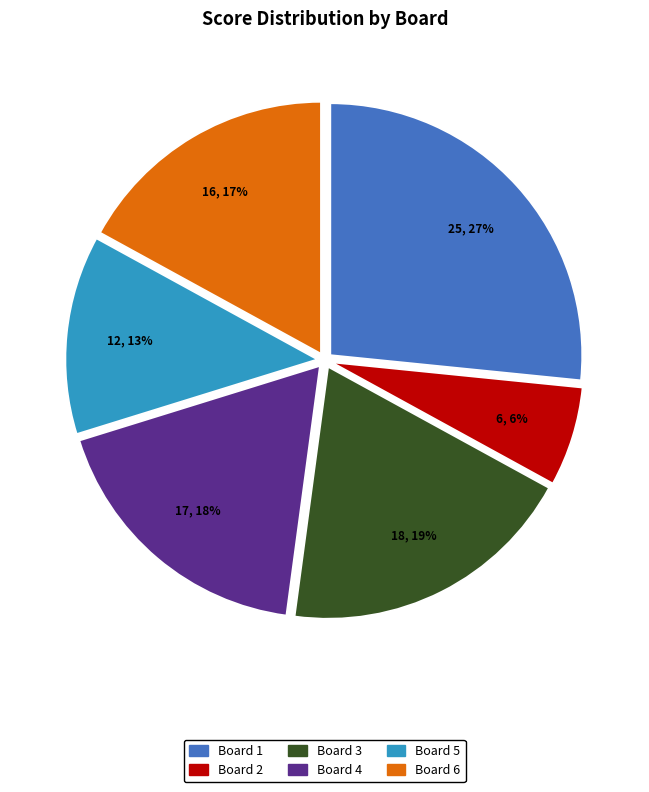

Approximately how many times larger is the value at Board 1 compared to Board 4?

1.5